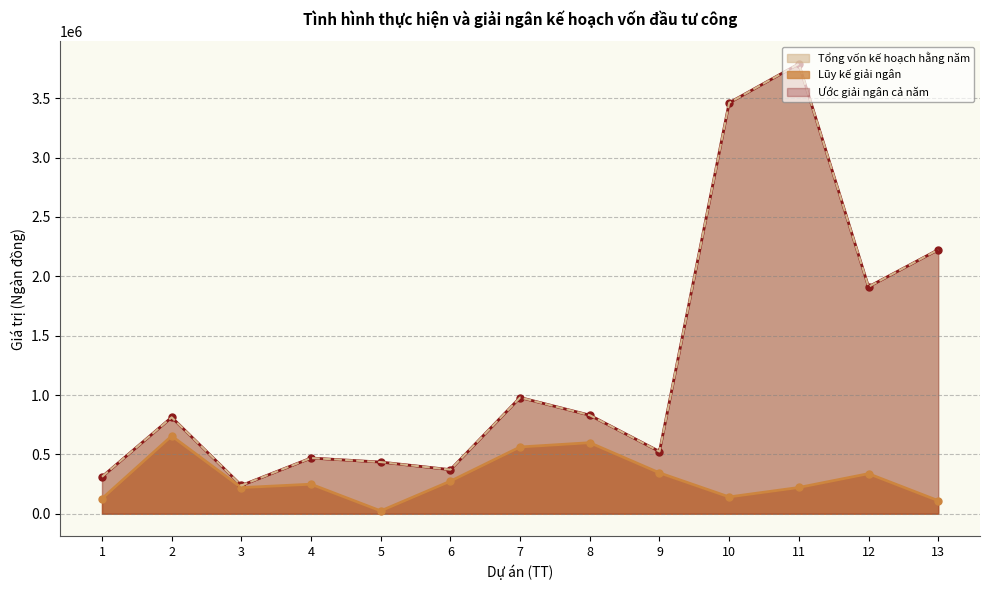

Which series has the largest range (max minus min)?

Tổng vốn kế hoạch hằng năm